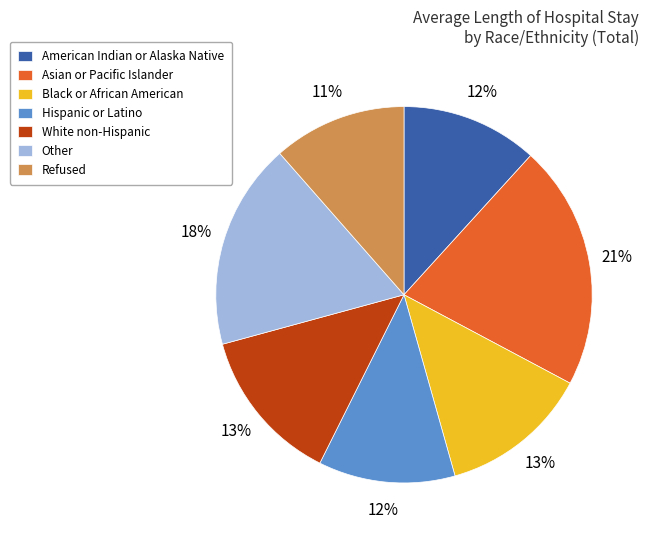

Which slice is the largest?

Asian or Pacific Islander